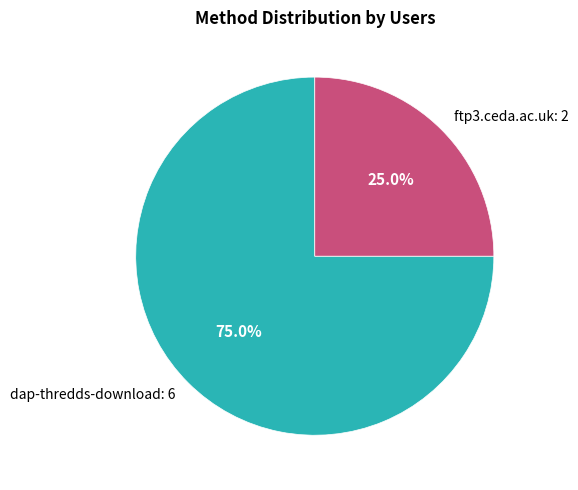

How many segments does this pie chart have?

2